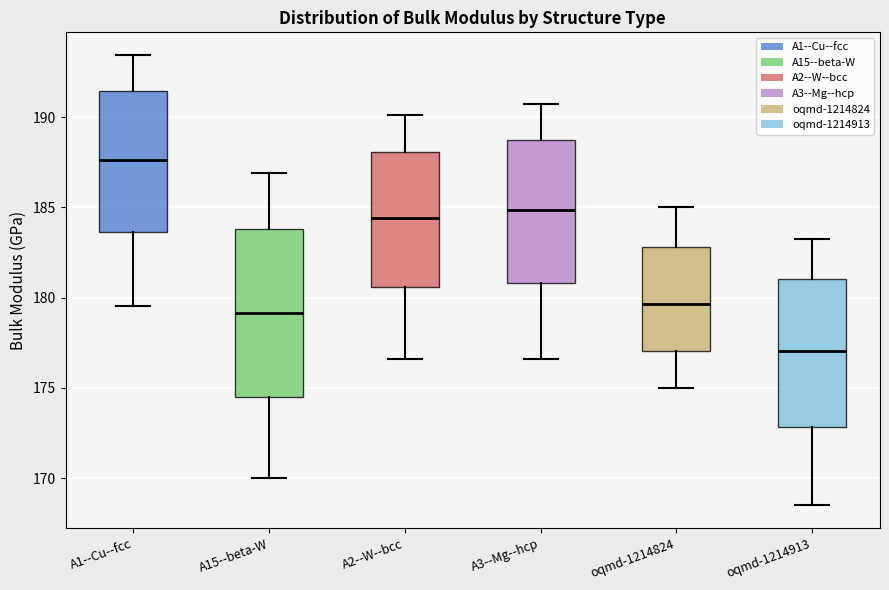

Reading left to right, read every box against the y-axis: the position of its median line, the range the box covers, and the ends of its whiskers. The values are not printed on the chart, so give them approximately, as read against the axis.

A1--Cu--fcc: median 187.5, box 183.5 to 191.5, whiskers 179.5 to 193.5
A15--beta-W: median 179.0, box 174.5 to 184.0, whiskers 170.0 to 187.0
A2--W--bcc: median 184.5, box 180.5 to 188.0, whiskers 176.5 to 190.0
A3--Mg--hcp: median 185.0, box 181.0 to 188.5, whiskers 176.5 to 190.5
oqmd-1214824: median 179.5, box 177.0 to 183.0, whiskers 175.0 to 185.0
oqmd-1214913: median 177.0, box 173.0 to 181.0, whiskers 168.5 to 183.0